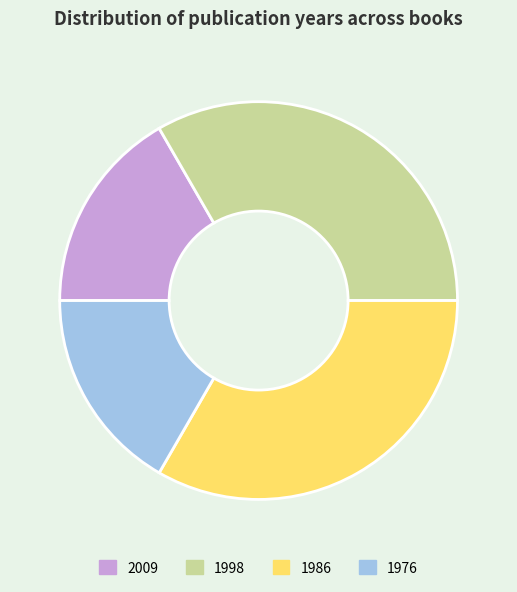

True or false: 2009 accounts for 17% of the total.

True